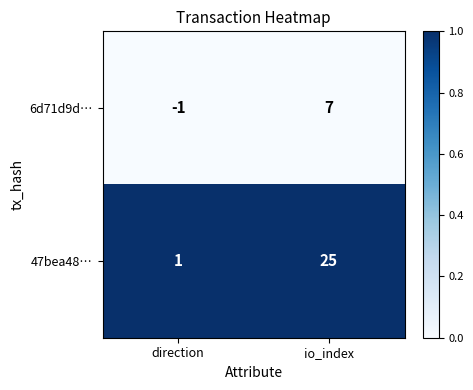

Rank the series at io_index from lowest to highest value.

6d71d9d…, 47bea48…